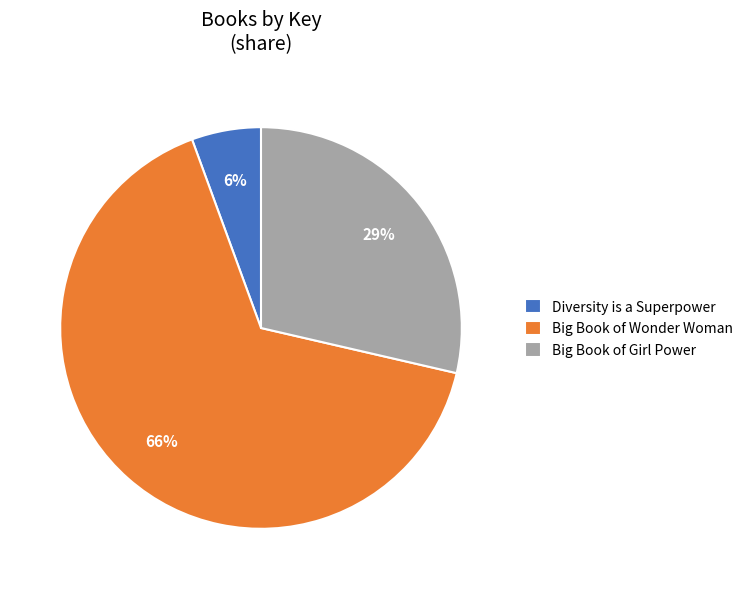

Which category has the biggest portion of the pie?

Big Book of Wonder Woman